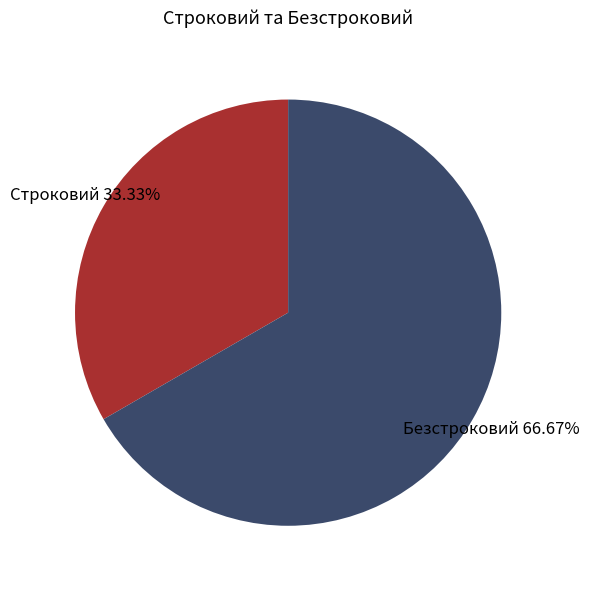

Is there any slice that represents more than half of the pie?

Yes